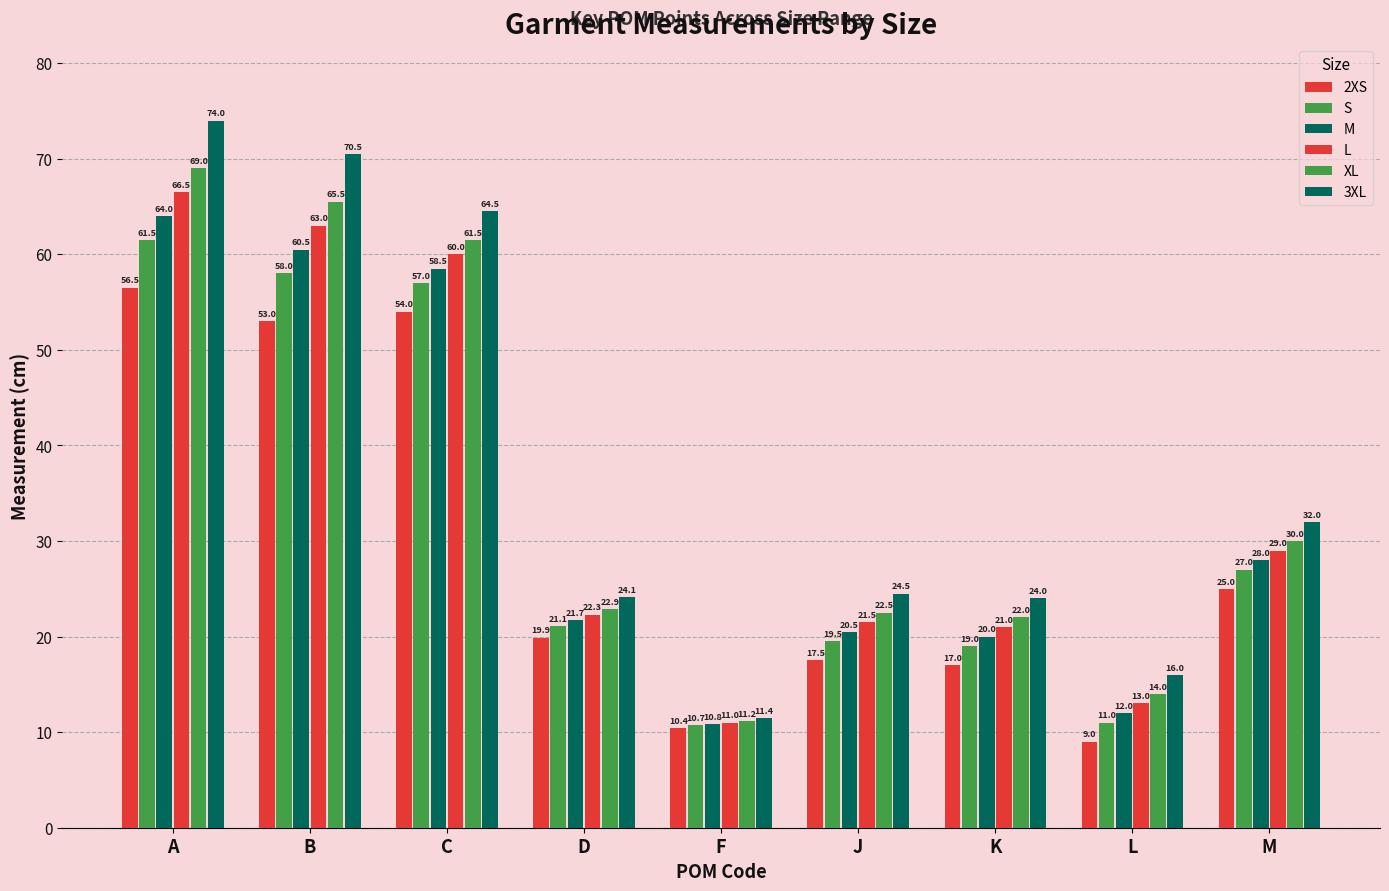

How many data points in 3XL are less than 24?

2